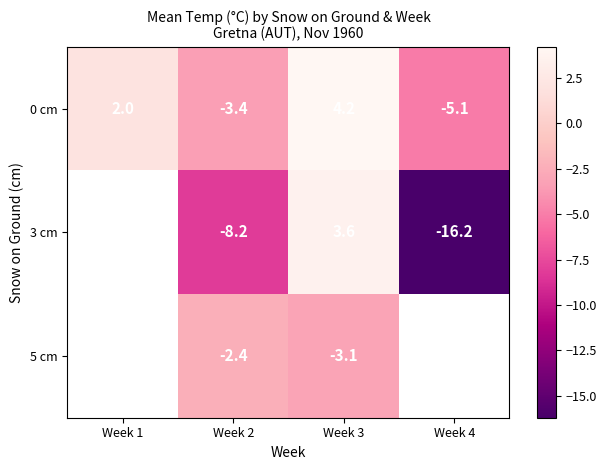

The value of 0 cm at Week 4 is -5.1. True or false?

True